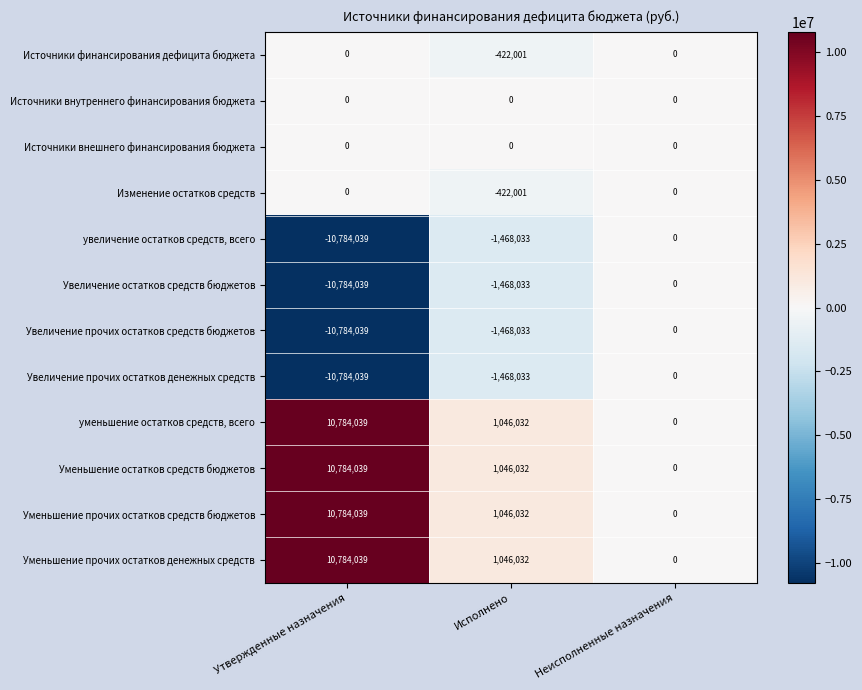

What is the maximum value for Уменьшение прочих остатков денежных средств?

10784039